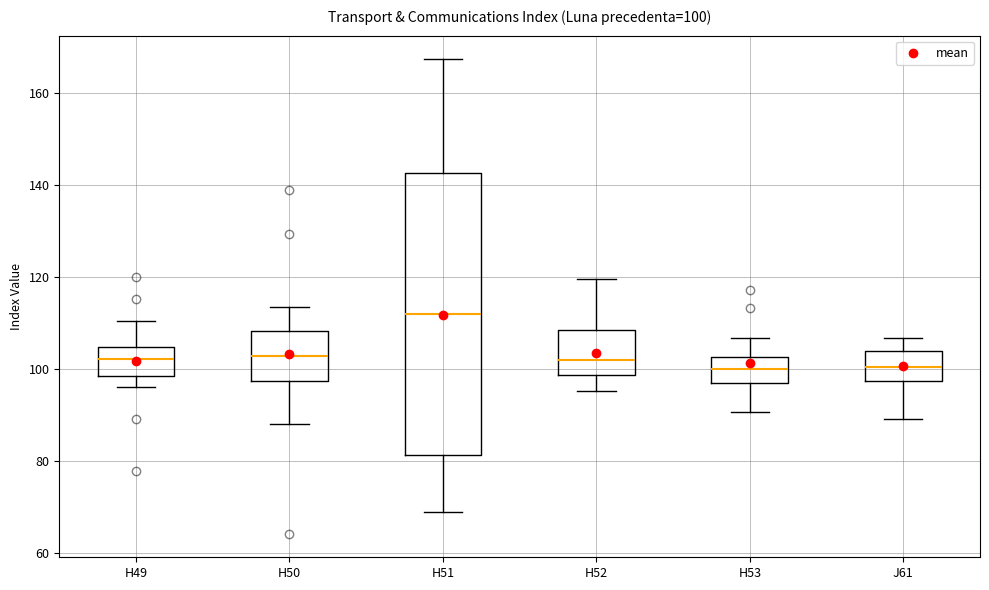

Comparing the boxes themselves (not the whiskers), which one is the tallest?

H51